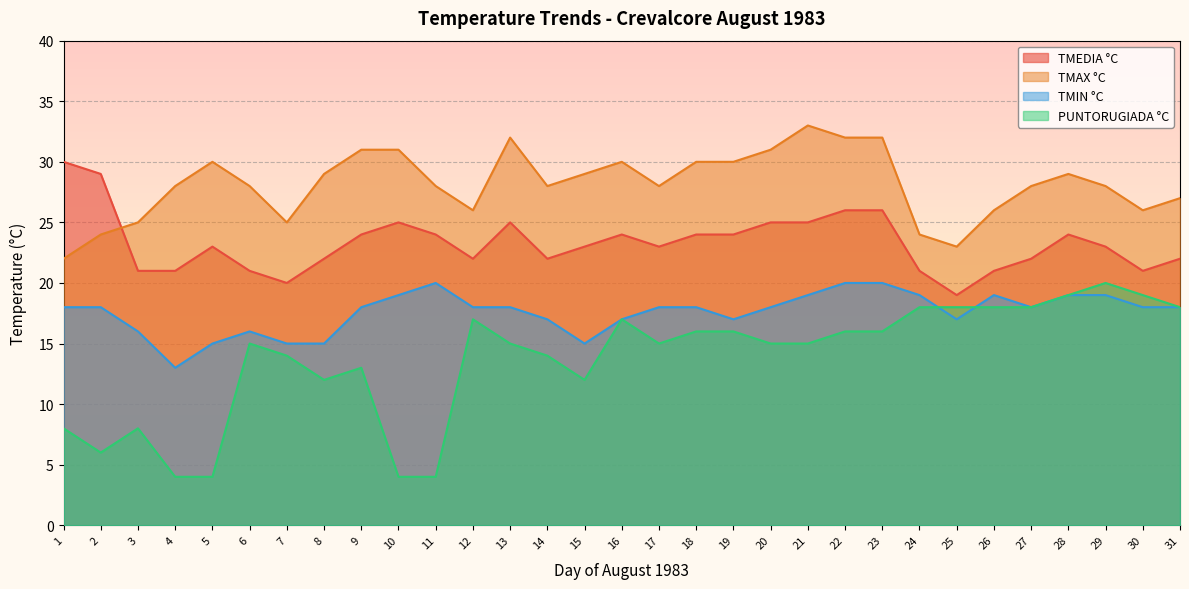

Is the value of PUNTORUGIADA °C at 31 greater than the value of TMIN °C at 6?

Yes